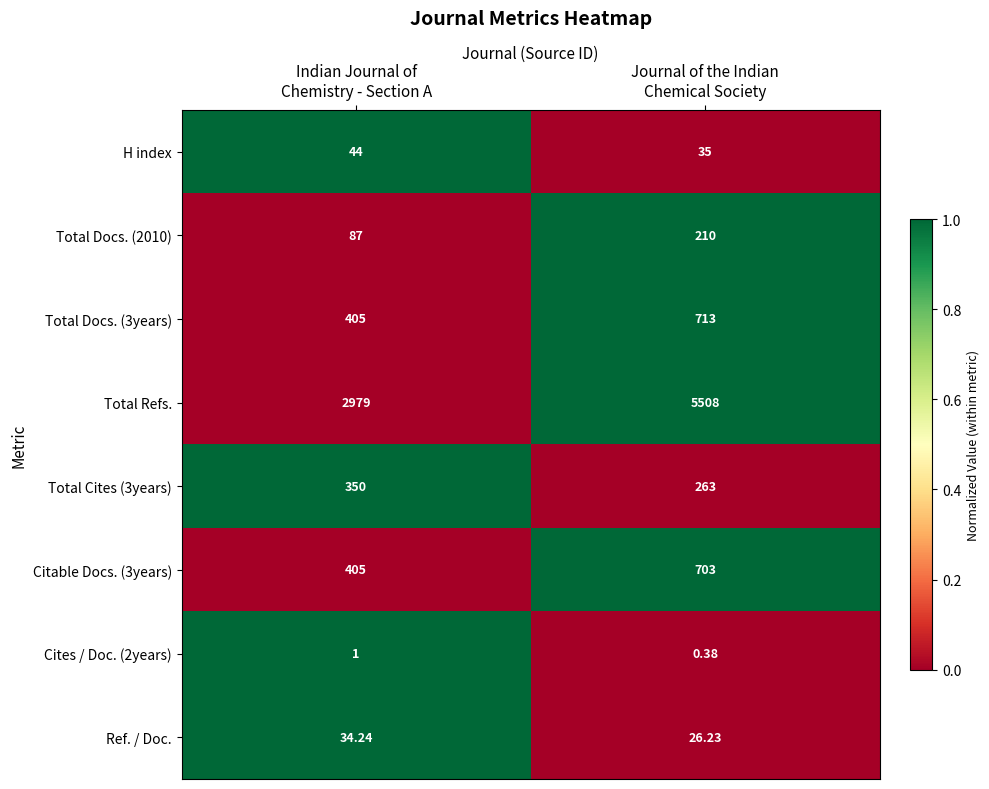

Which series has the largest total across all categories?

Total Refs.